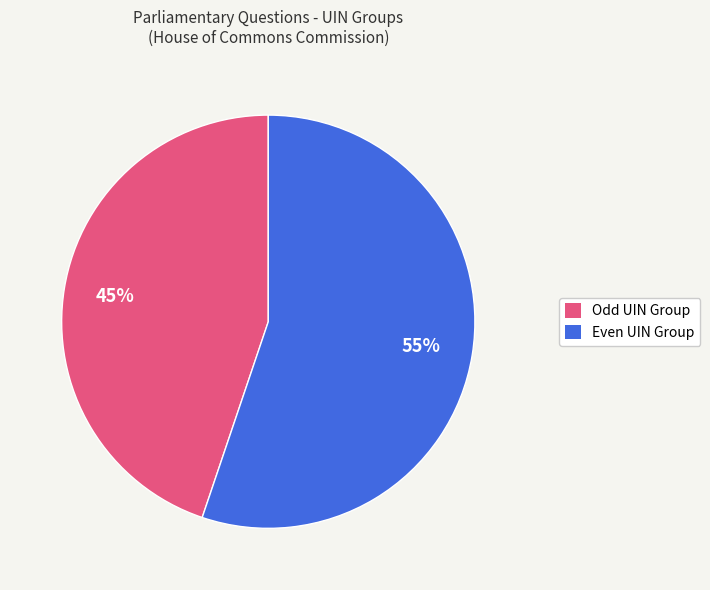

Is there a majority slice in this chart?

Yes